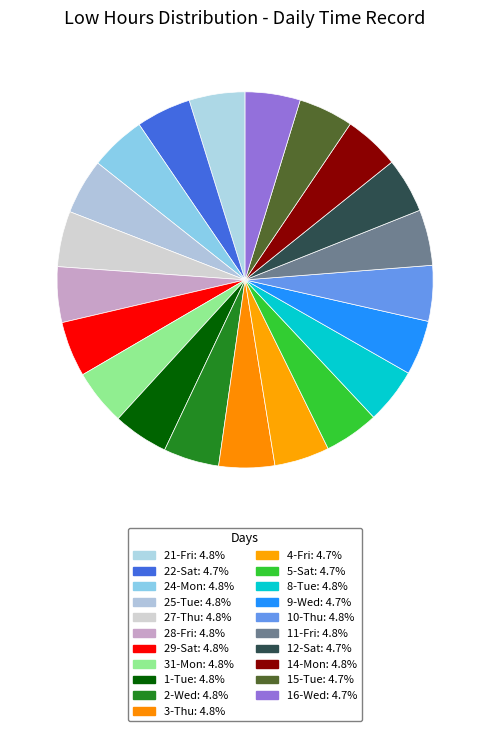

True or false: 16-Wed accounts for 5% of the total.

True